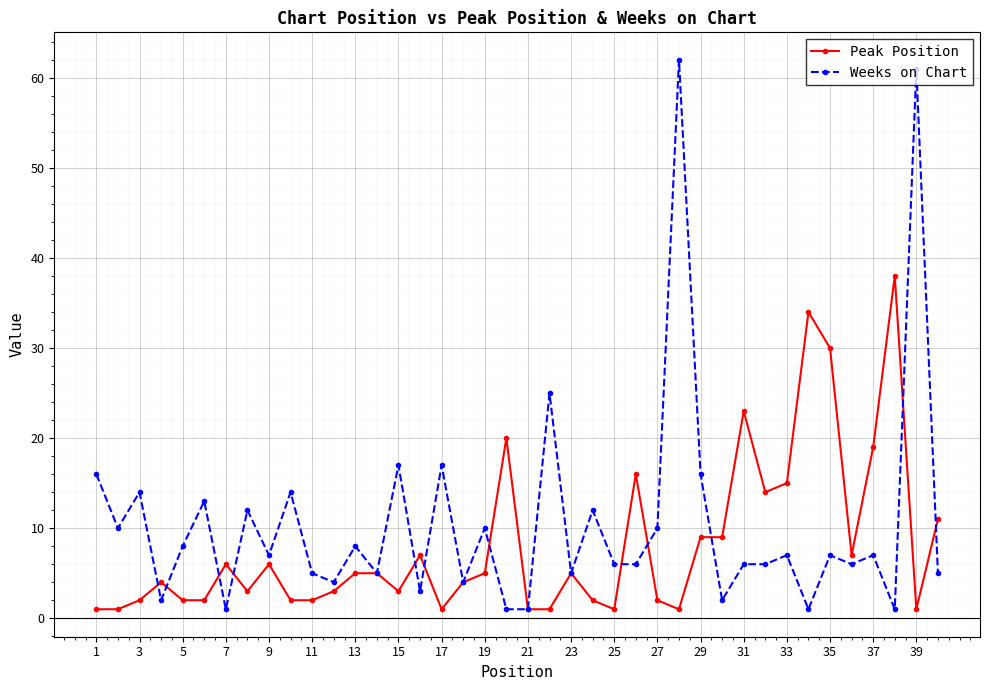

What is the sum of all Peak Position values?

323